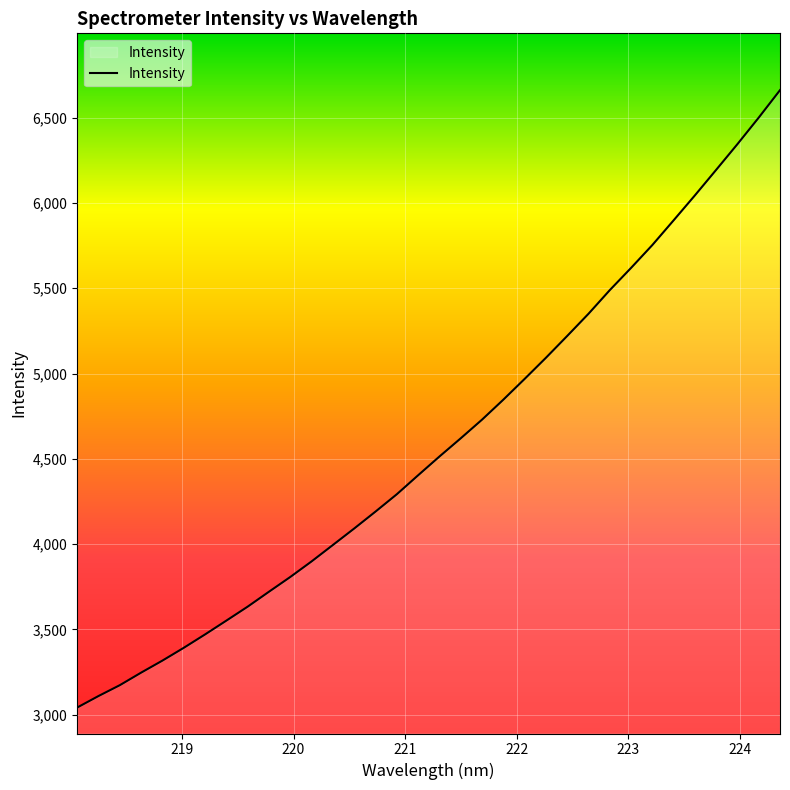

What is the minimum value shown in the chart?

3041.9